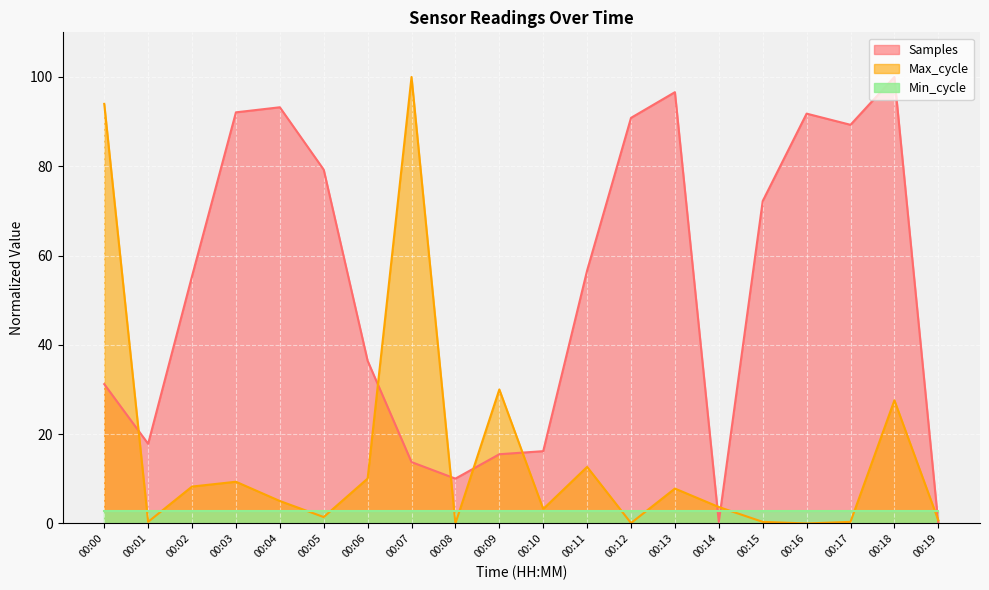

What is the difference between the Max_cycle values at 00:05 and 00:09?

28.6